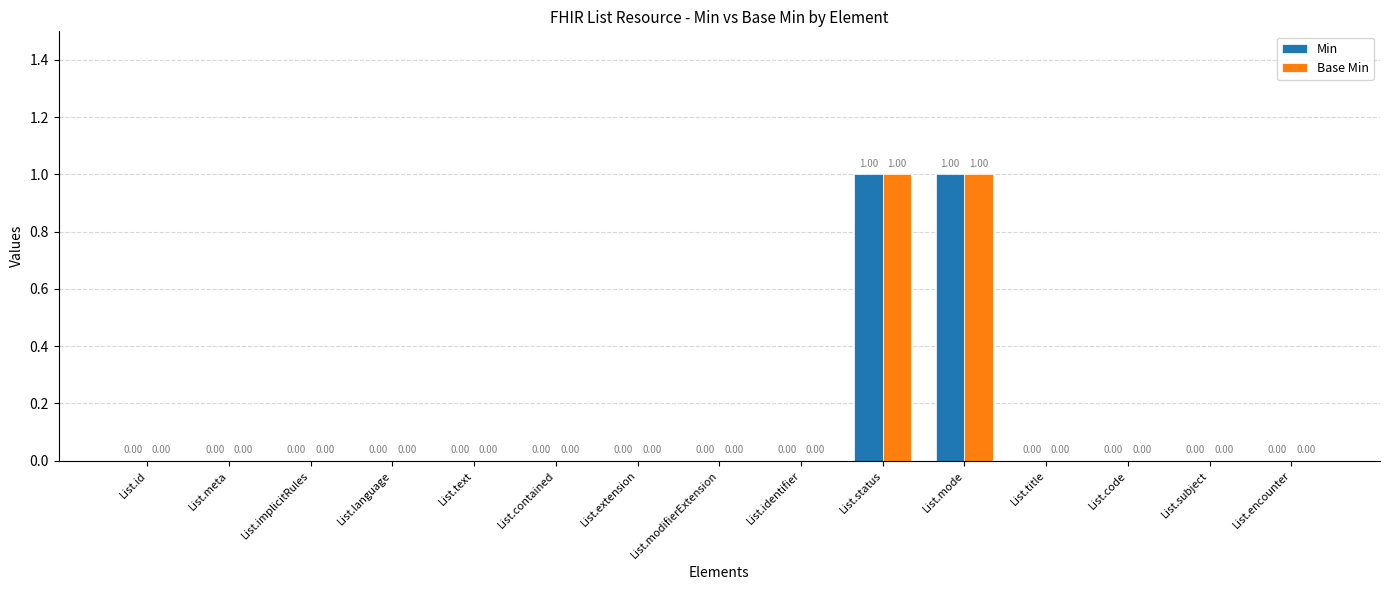

How many groups of bars are there?

15